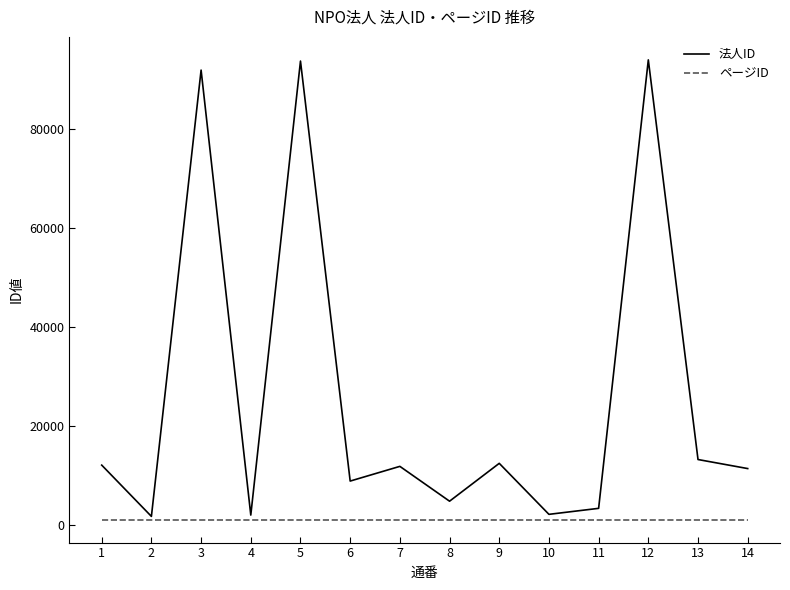

Which series has the largest range (max minus min)?

法人ID